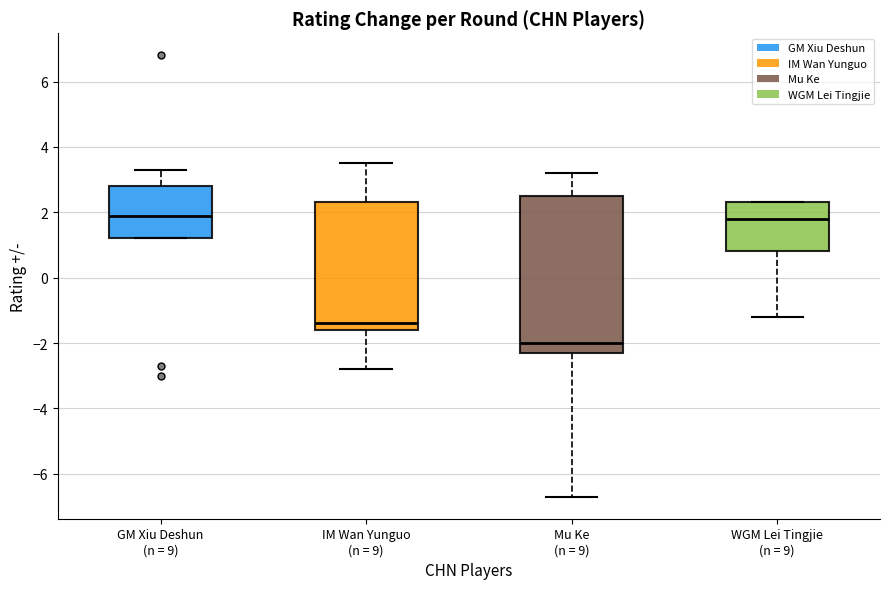

Comparing the boxes themselves (not the whiskers), which one is the tallest?

Mu Ke (n = 9)